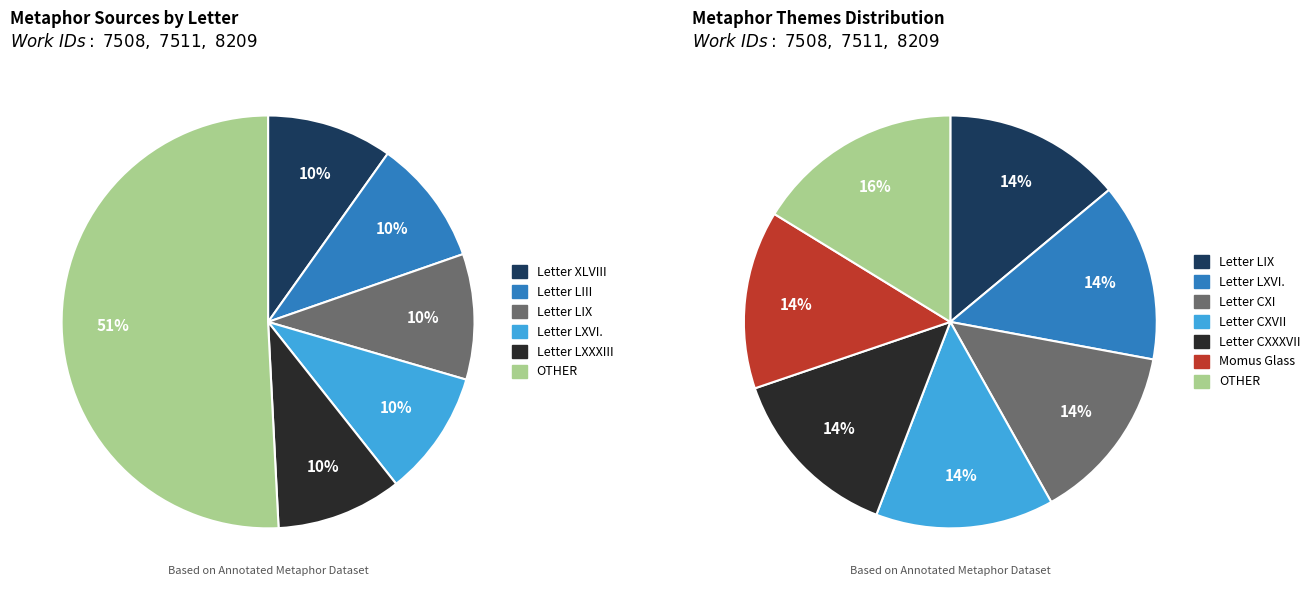

Does Letter XLVIII account for over 50% of the chart?

No